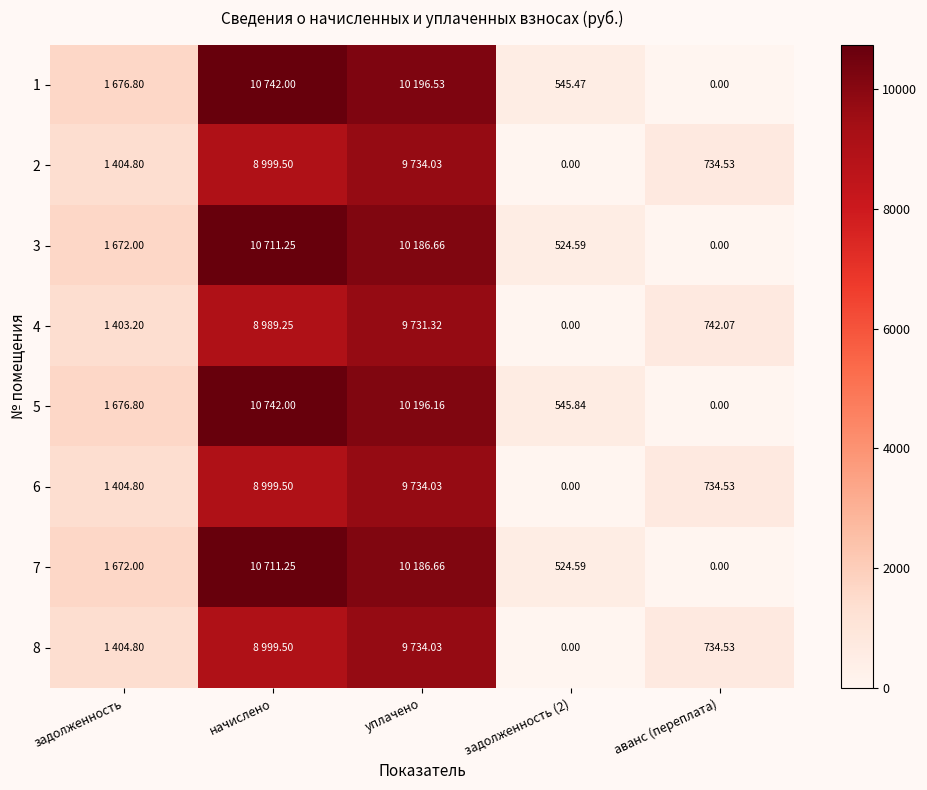

The 4 series shows 1082.5 at аванс (переплата). True or false?

False